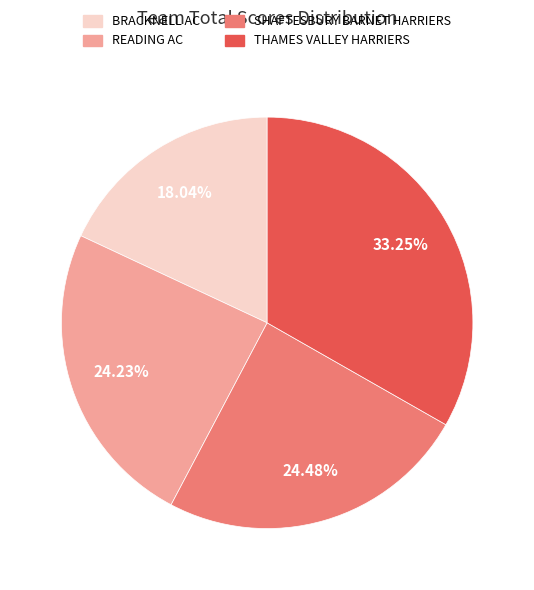

Approximately how many times larger is the value at BRACKNELL AC compared to SHAFTESBURY BARNET HARRIERS?

0.7